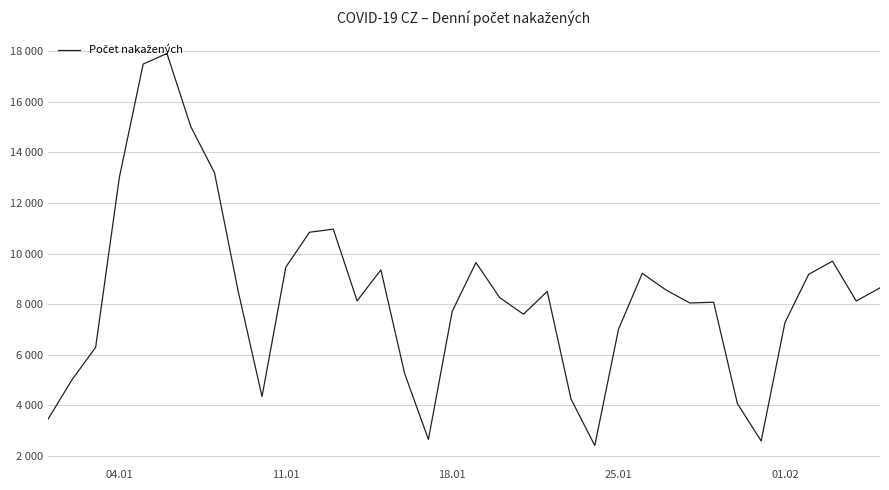

Does the chart display data point markers on the line(s)?

No